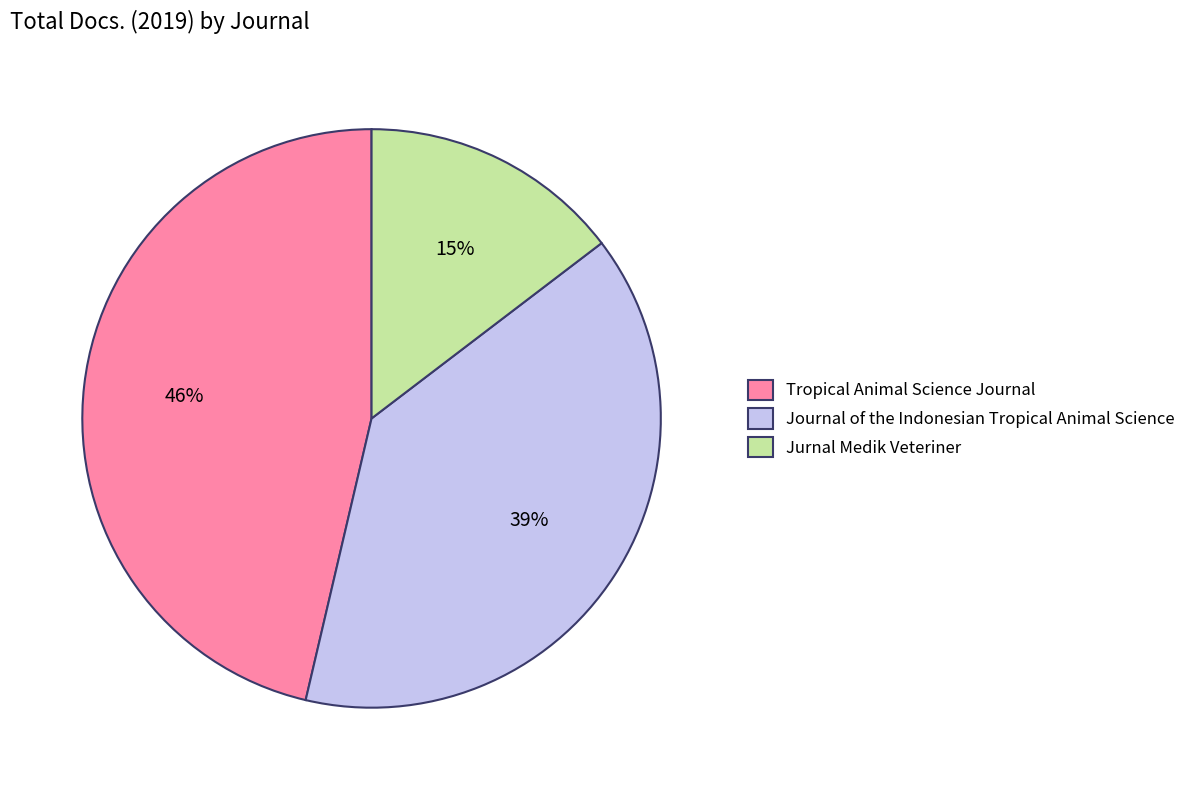

To the nearest percent, what is the combined percentage of Jurnal Medik Veteriner and Journal of the Indonesian Tropical Animal Science?

54%